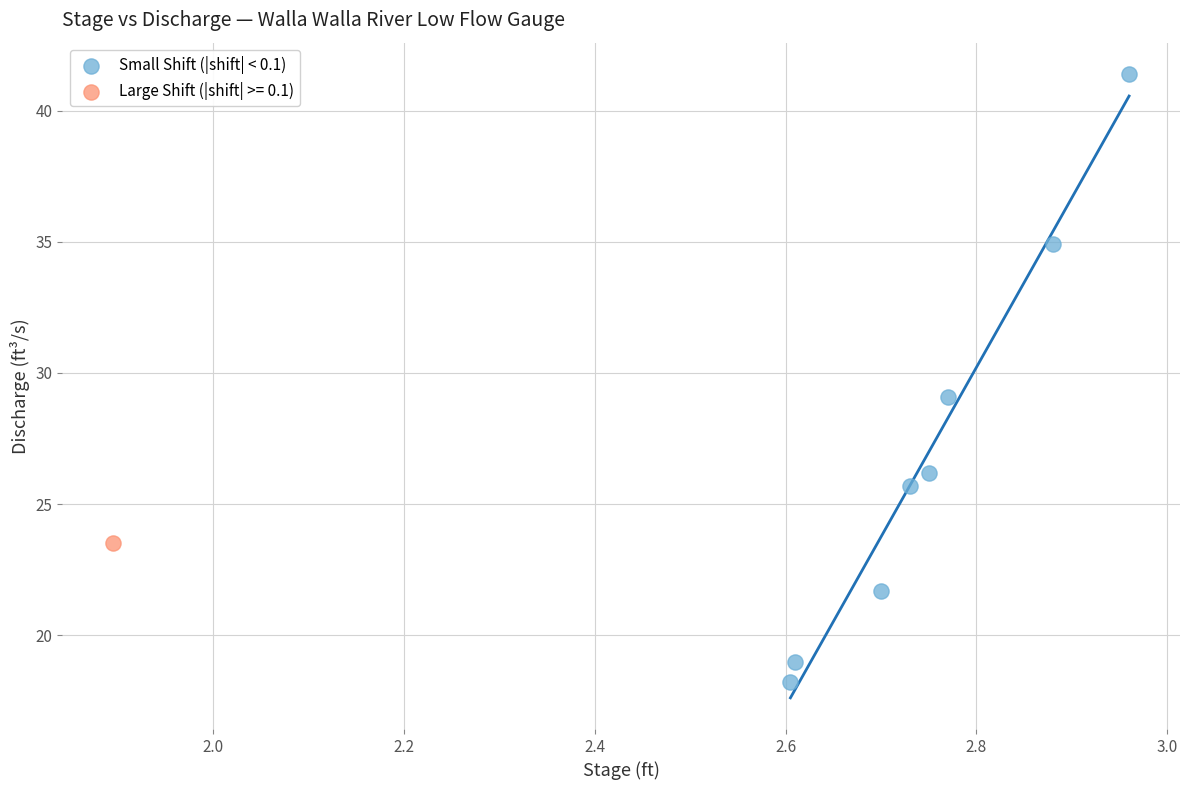

What are all the series names shown in the legend?

Small Shift (|shift| < 0.1), Large Shift (|shift| >= 0.1)